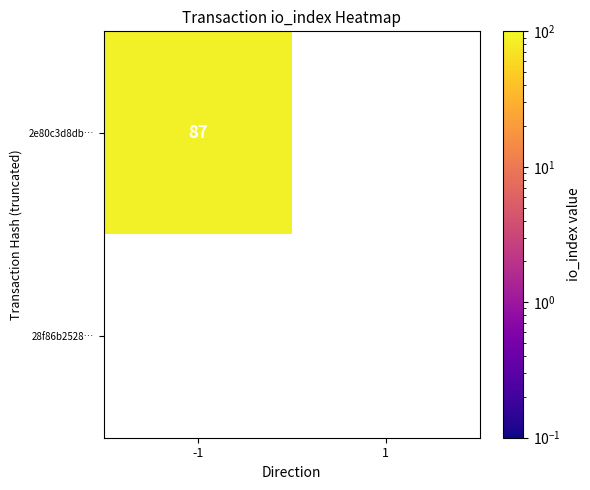

What is the spread (max minus min) of values at io_index?

87